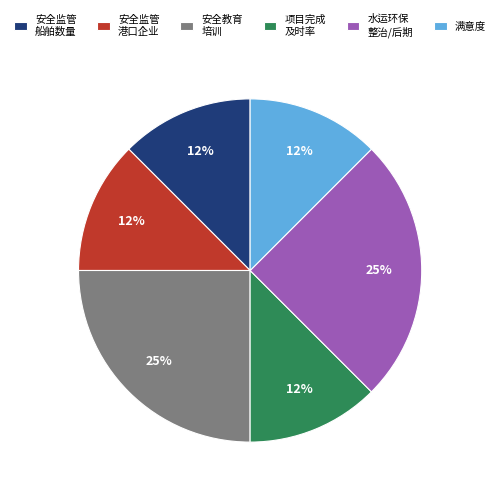

Count the number of slices in the pie.

6